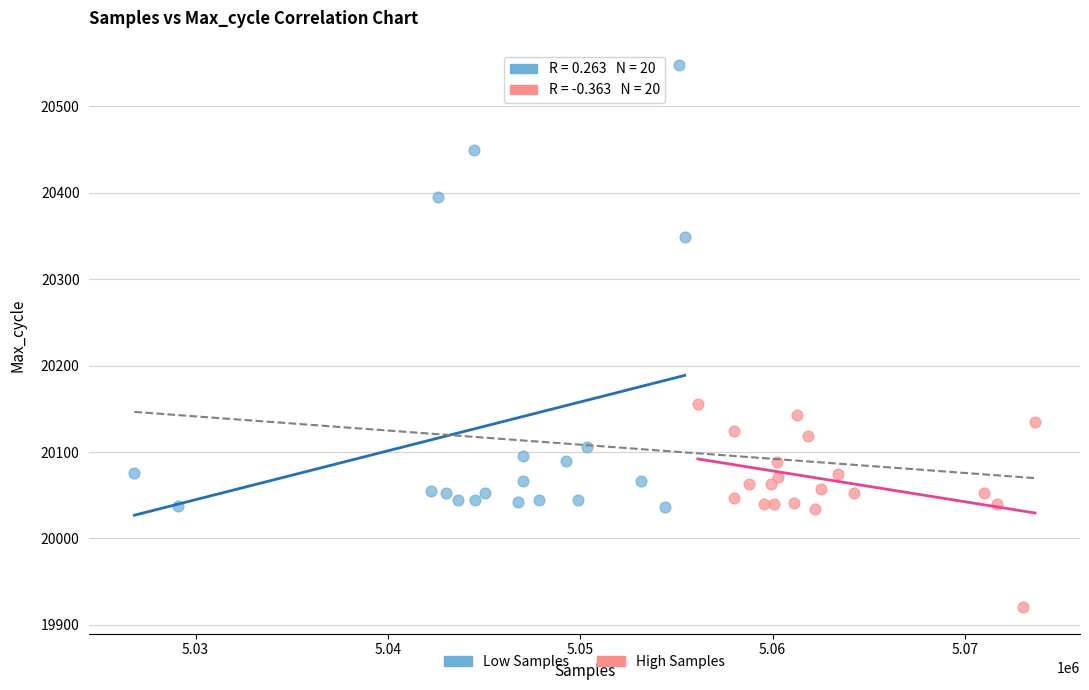

Which series has the widest spread of Y values?

Low Samples